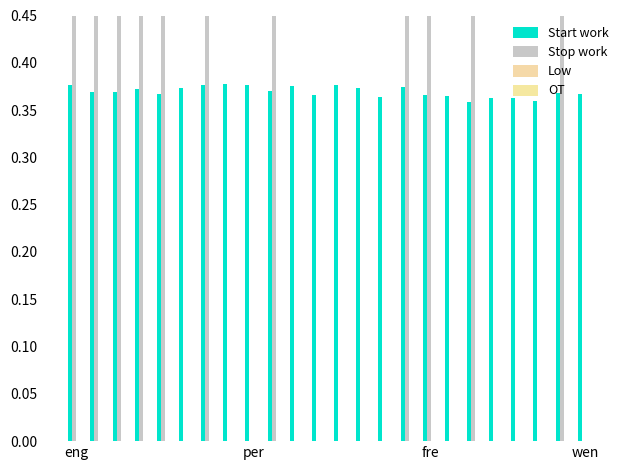

Which series has the largest total across all categories?

Stop work